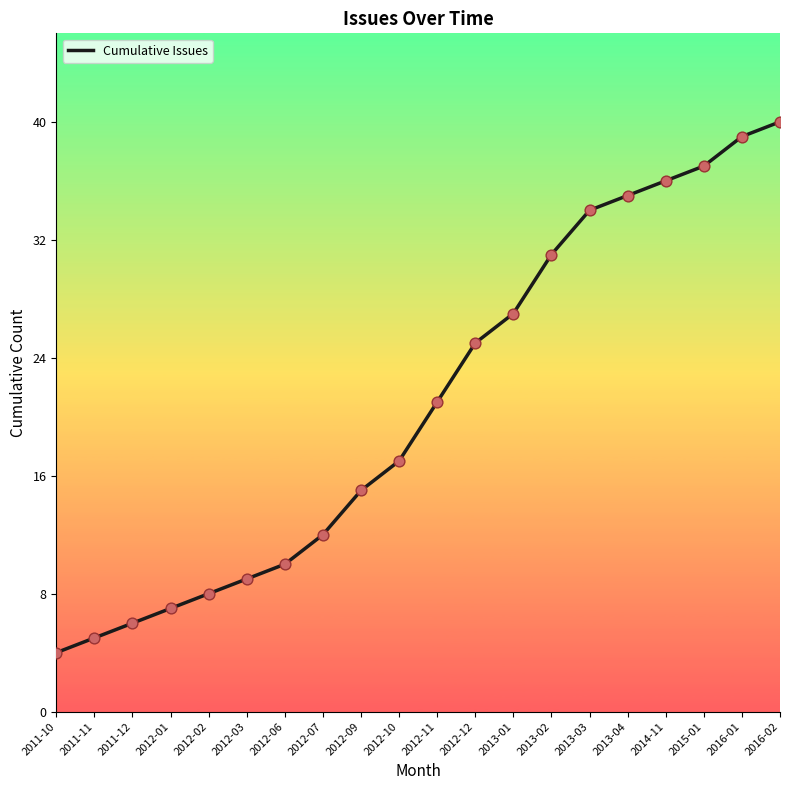

Between 2012-09 and 2012-03, which is larger?

2012-09